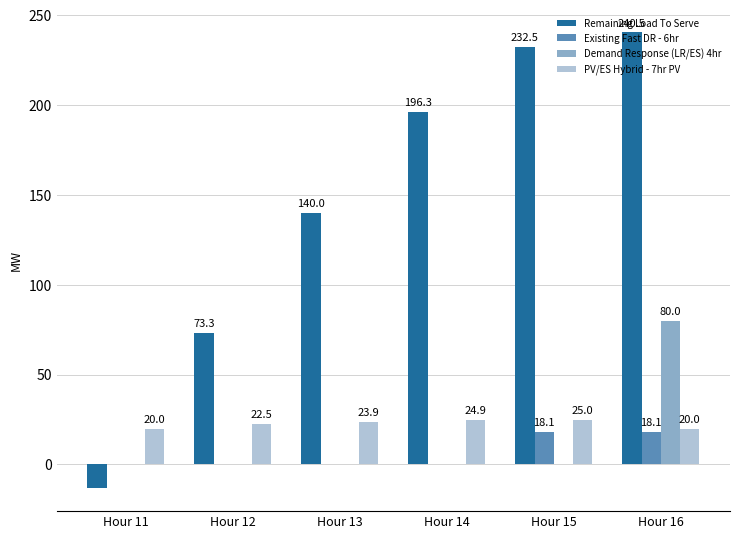

At which category does the chart reach its peak across all series?

Hour 16